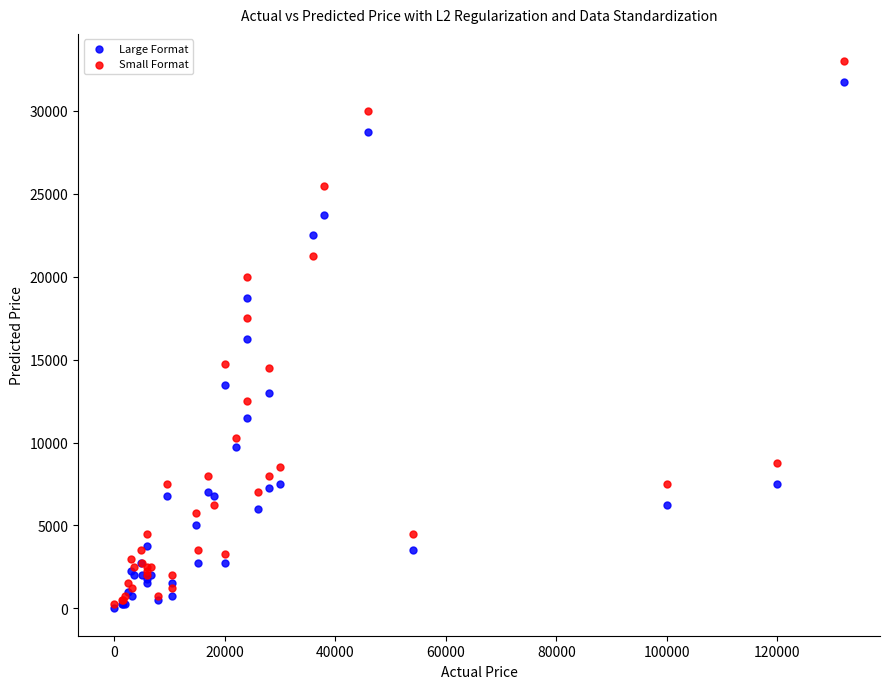

In the Large Format series, what Y value is closest to 15875?

16250